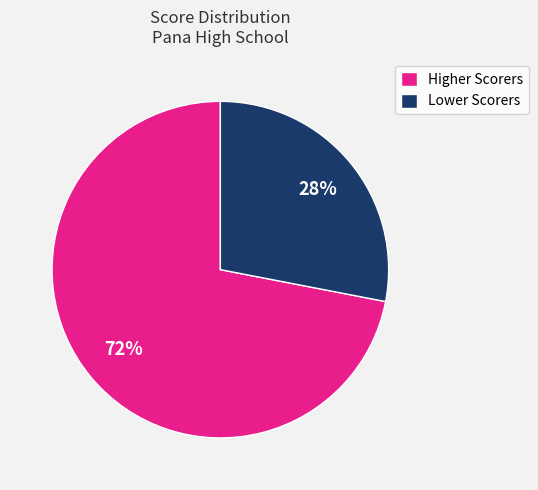

Rank the categories by value from highest to lowest.

Higher Scorers, Lower Scorers